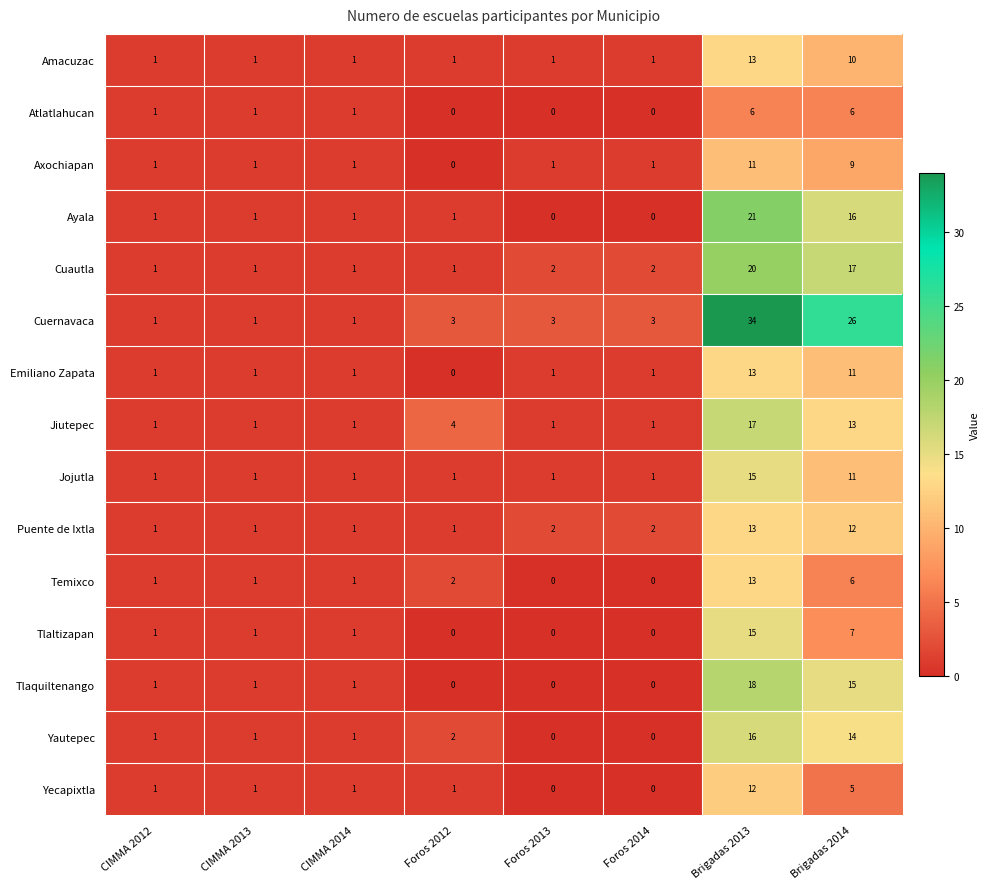

The value of Cuernavaca at Foros 2012 is 3. True or false?

True